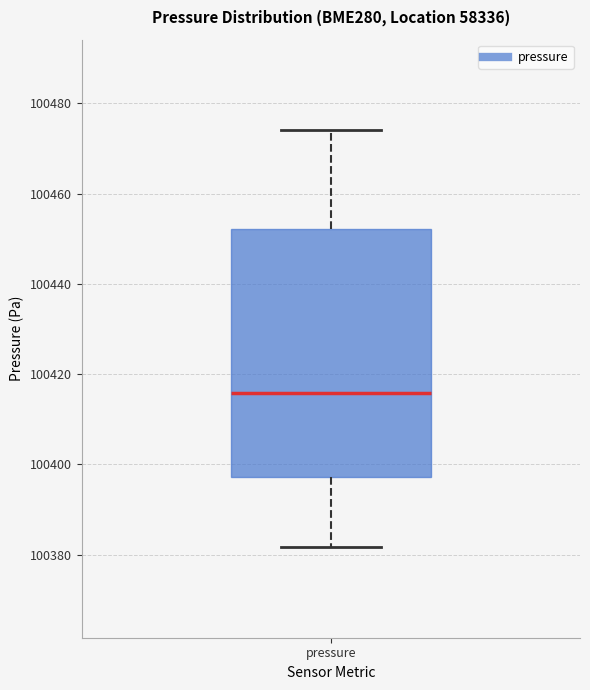

Read this box plot against the y-axis: the position of the median line, the range covered by the box, and the ends of both whiskers. The values are not printed on the chart, so give them approximately, as read against the axis.

median 100416, box 100398 to 100452, whiskers 100382 to 100474